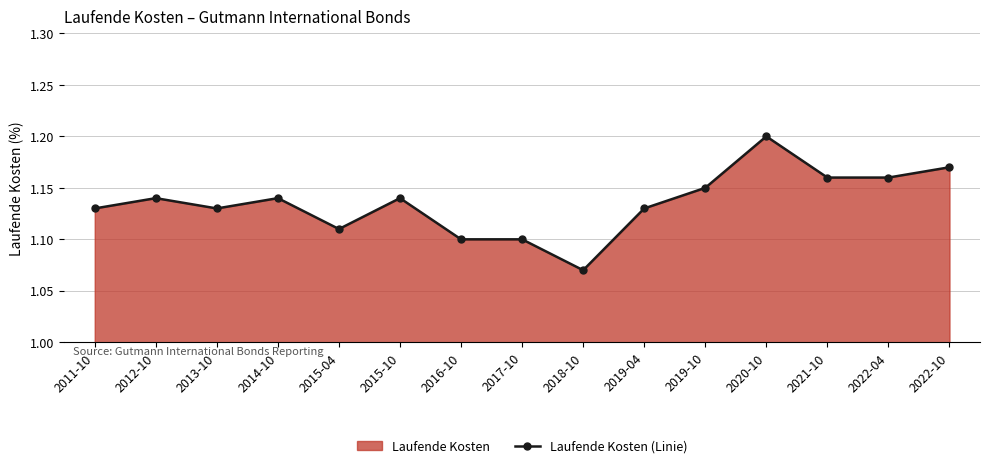

Which has a higher value, 2017-10 or 2022-10?

2022-10